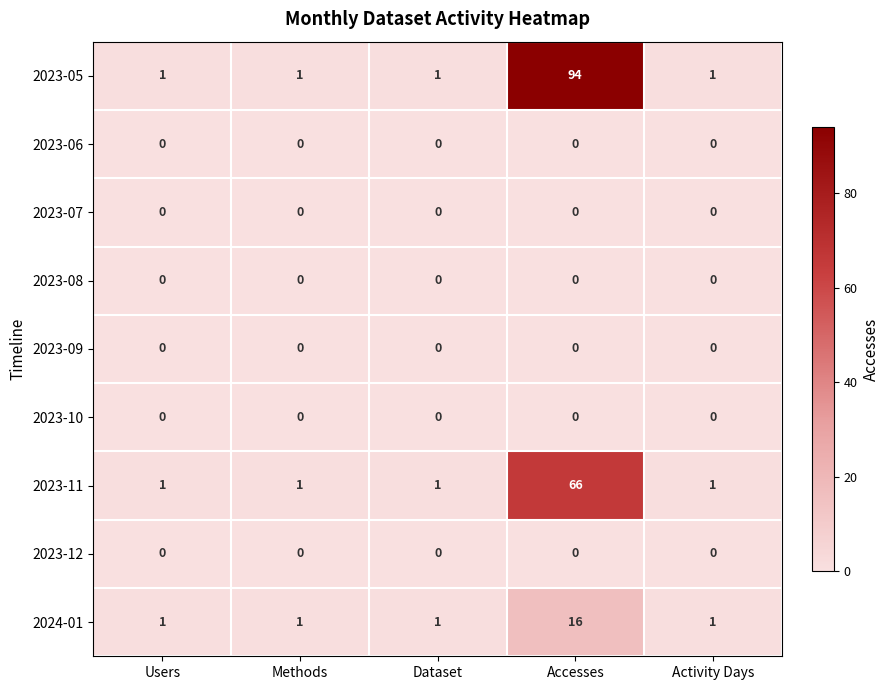

Which label corresponds to the largest value in the chart?

Accesses